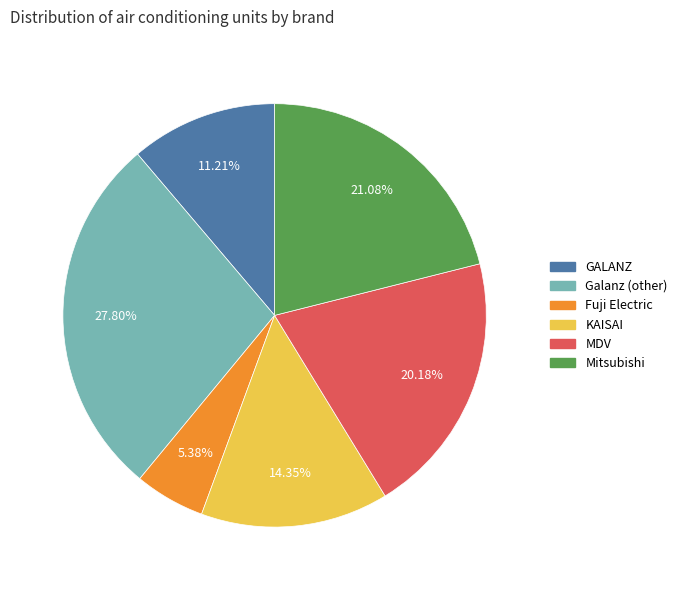

Is there a majority slice in this chart?

No